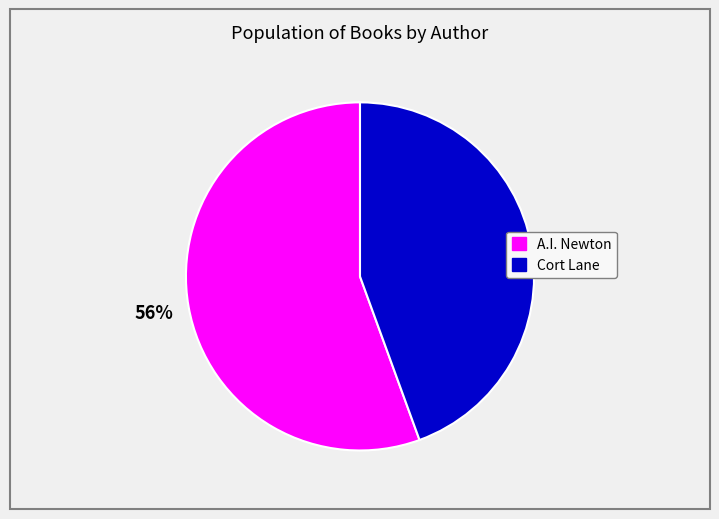

Does any single category account for the majority?

Yes